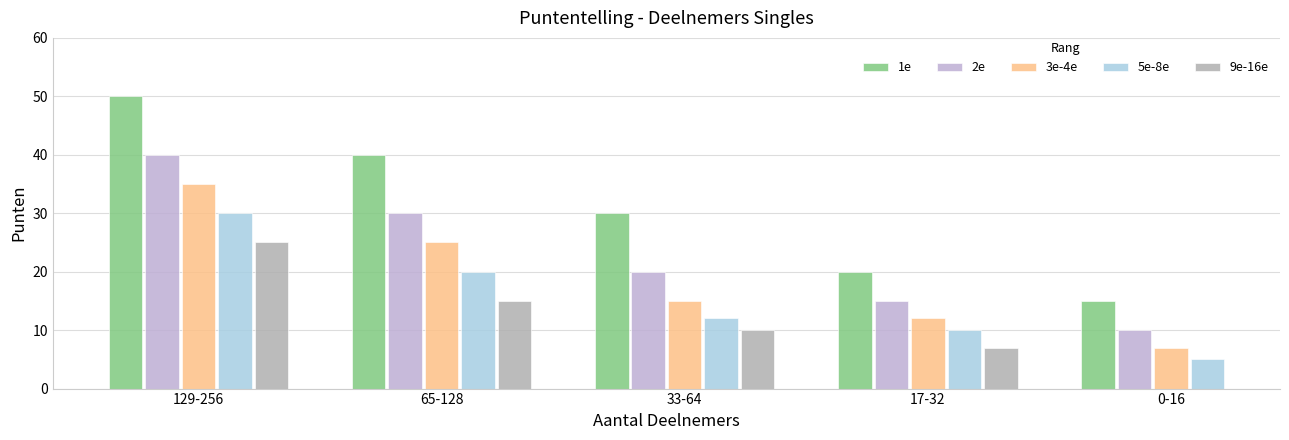

At how many categories does at least one series exceed 21?

3